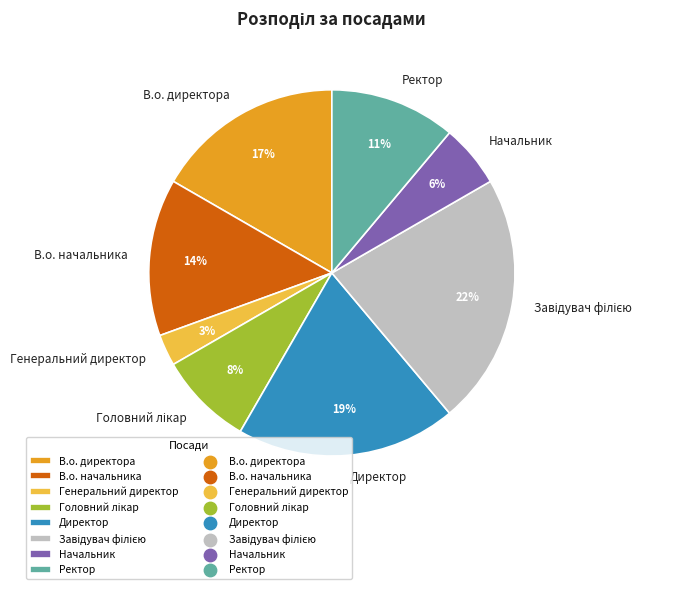

Is the sum of В.о. начальника and Ректор greater than half?

No